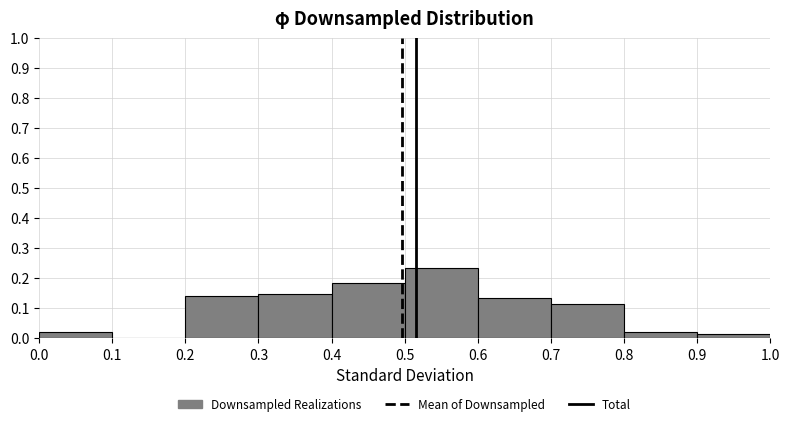

Reading left to right, transcribe this chart: for each bar, give the range it covers on the x-axis and its height. The values are not printed on the chart, so give them approximately, as read against the axis.

0.0 to 0.1: 0.02
0.1 to 0.2: 0
0.2 to 0.3: 0.14
0.3 to 0.4: 0.15
0.4 to 0.5: 0.18
0.5 to 0.6: 0.23
0.6 to 0.7: 0.13
0.7 to 0.8: 0.11
0.8 to 0.9: 0.02
0.9 to 1.0: 0.01